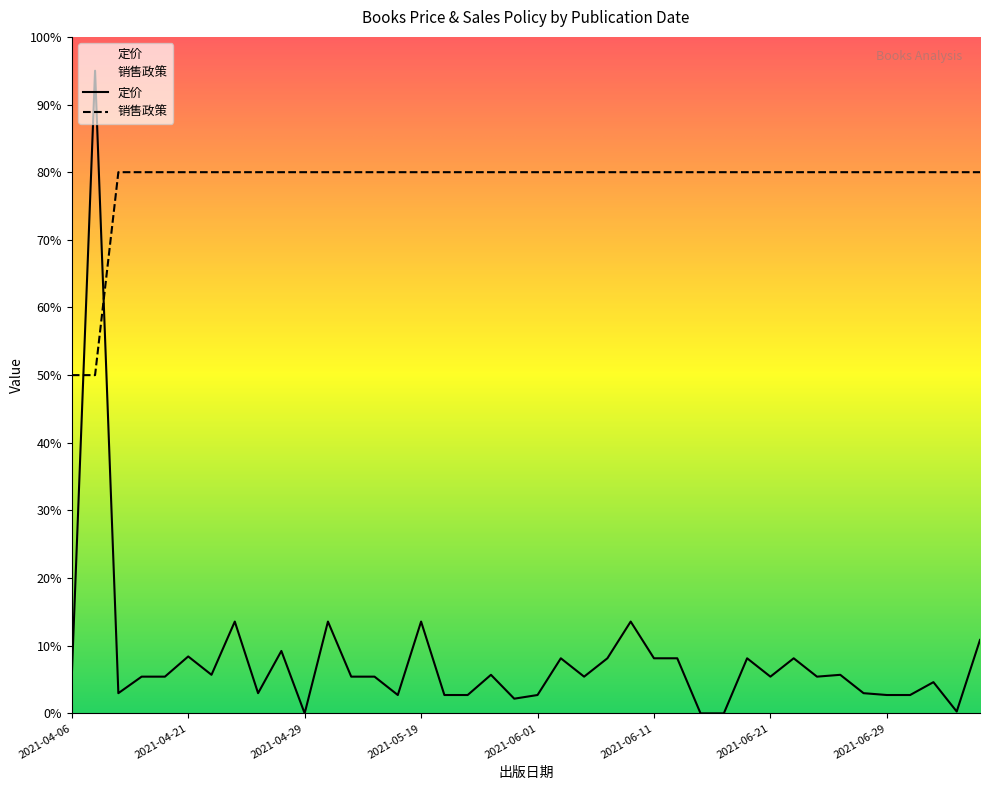

At how many categories does at least one series exceed 92?

1